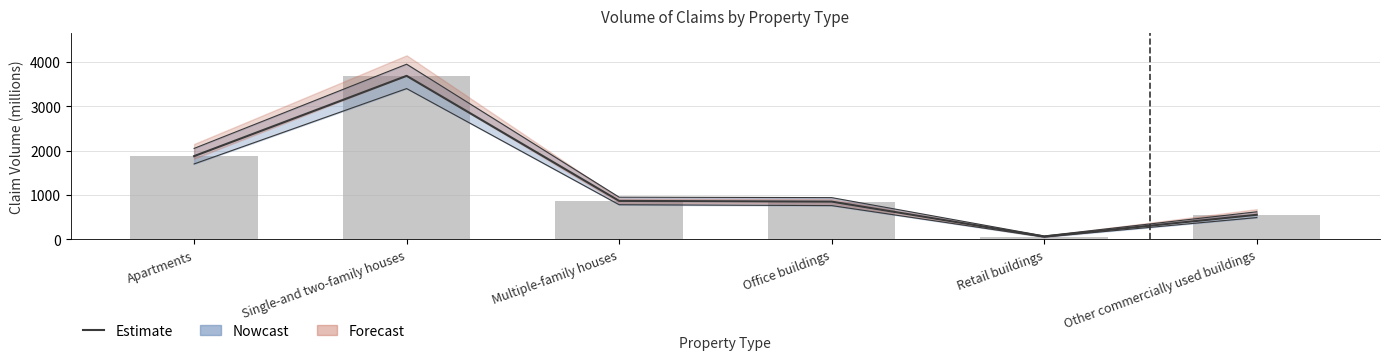

How many data points does each series have?

6